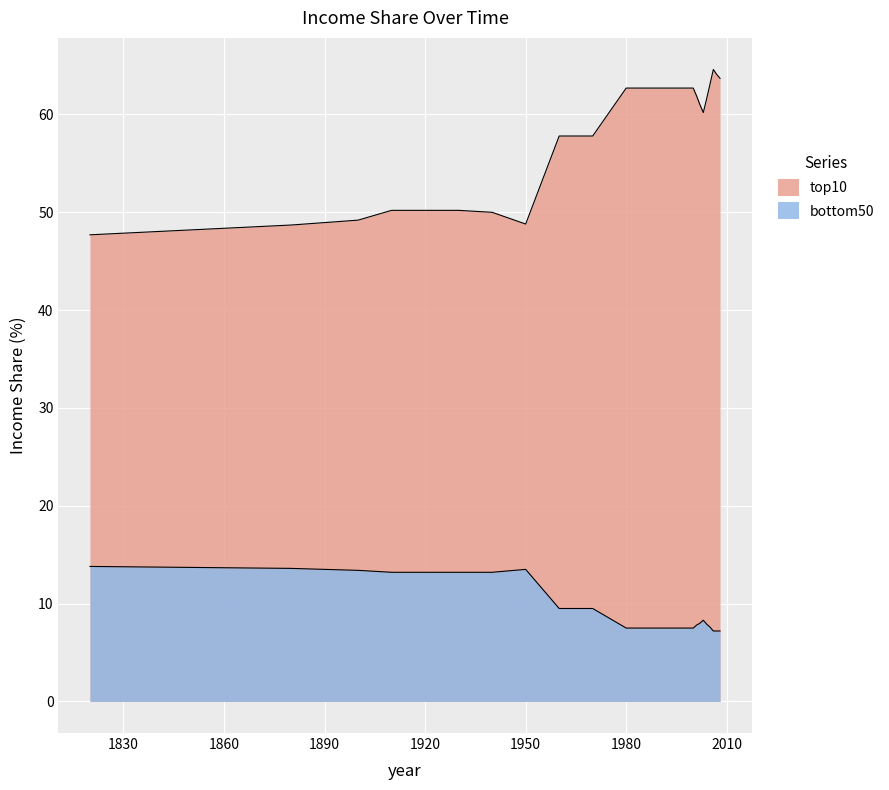

Rank the series by their average value, from lowest to highest.

bottom50, top10